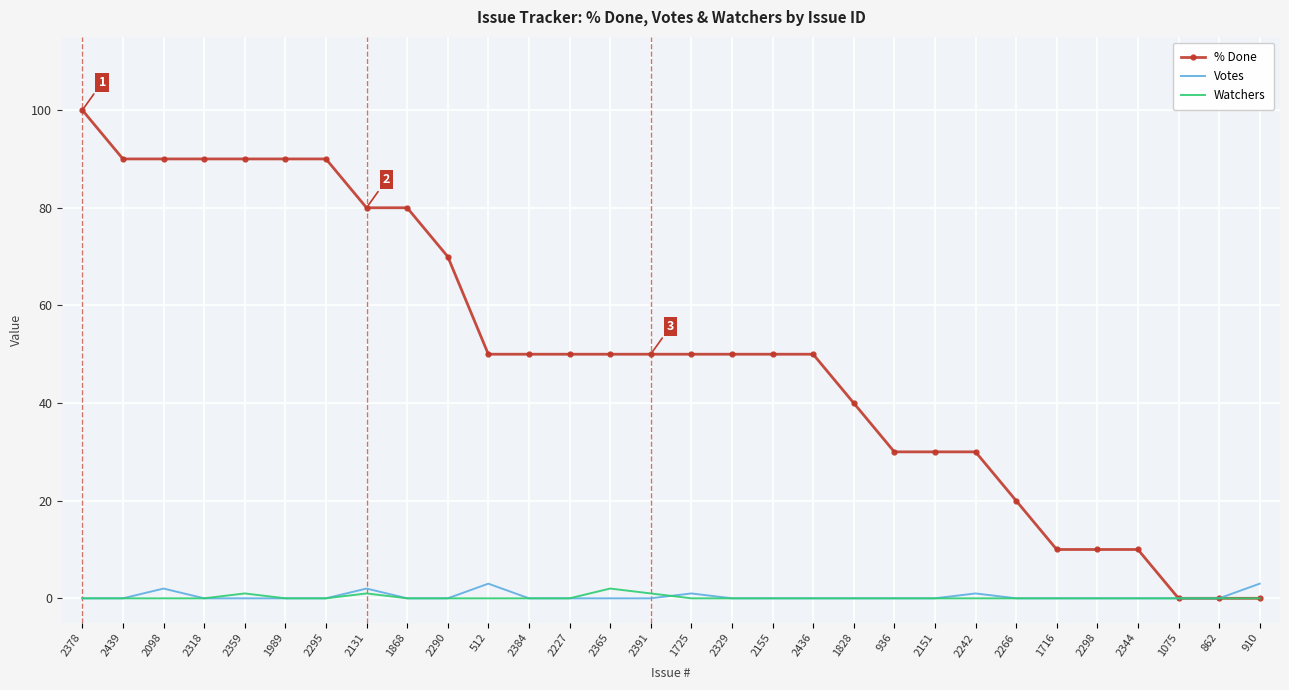

Which series has the widest spread of values?

% Done